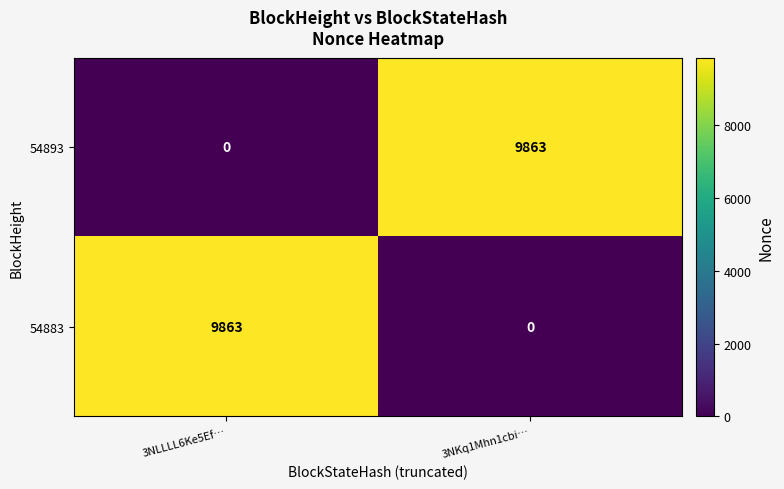

The 54883 series shows 0 at 3NKq1Mhn1cbi…. True or false?

True